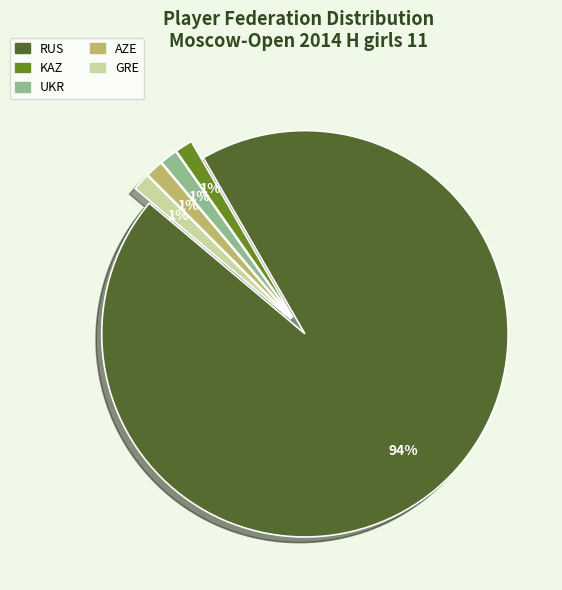

To the nearest percent, what is the average slice percentage?

20%